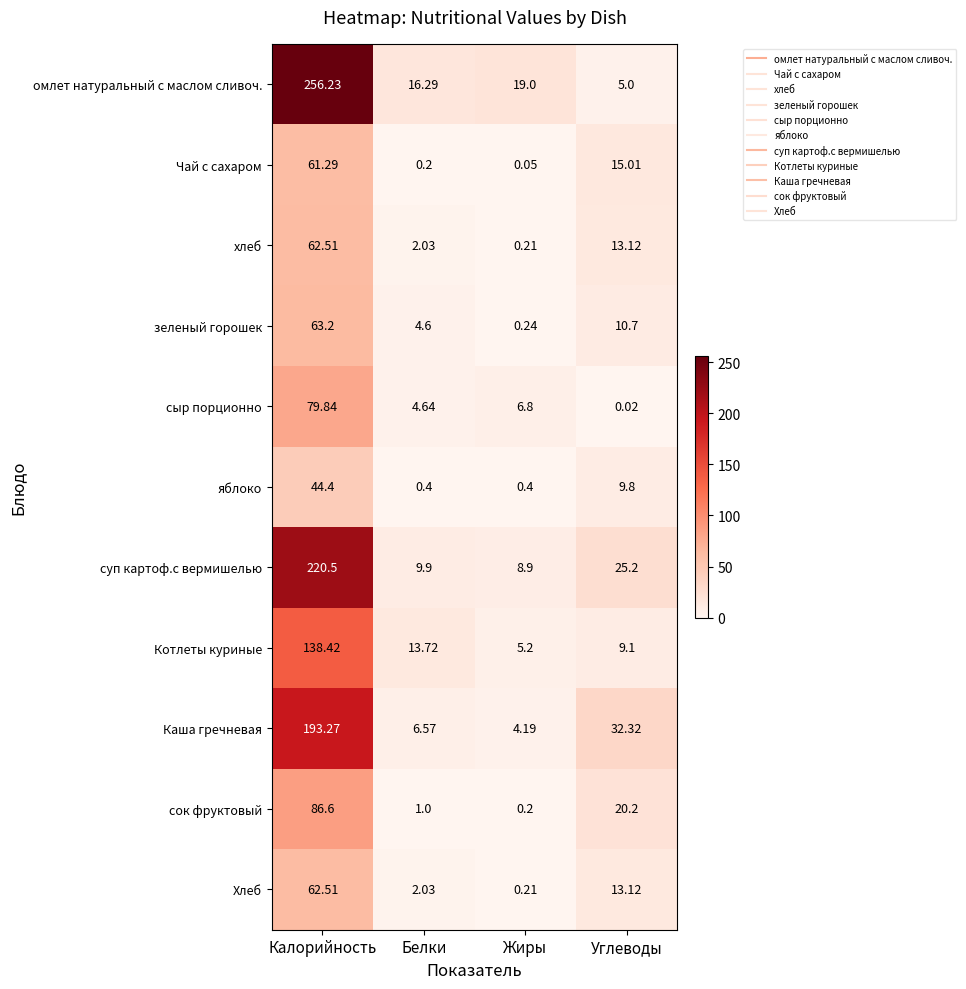

Which category has the lowest value in the зеленый горошек series?

Жиры